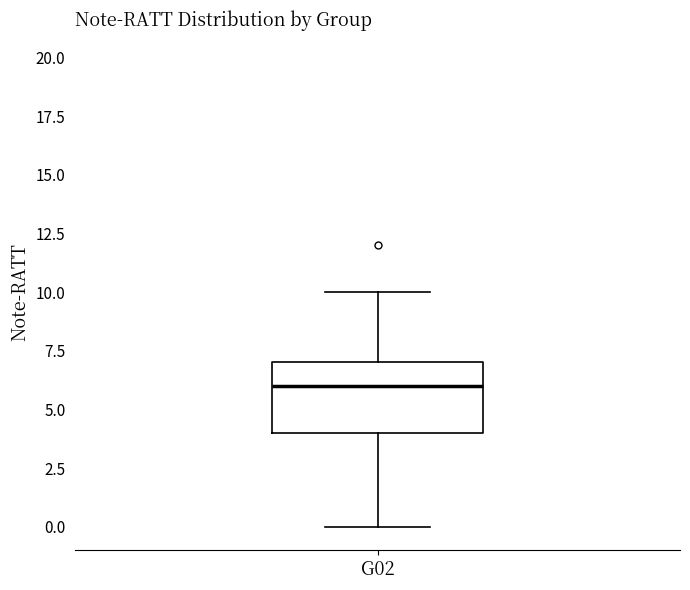

Where does the upper whisker of the box for G02 end on the y-axis? The values are not printed on the chart, so give them approximately, as read against the axis.

10